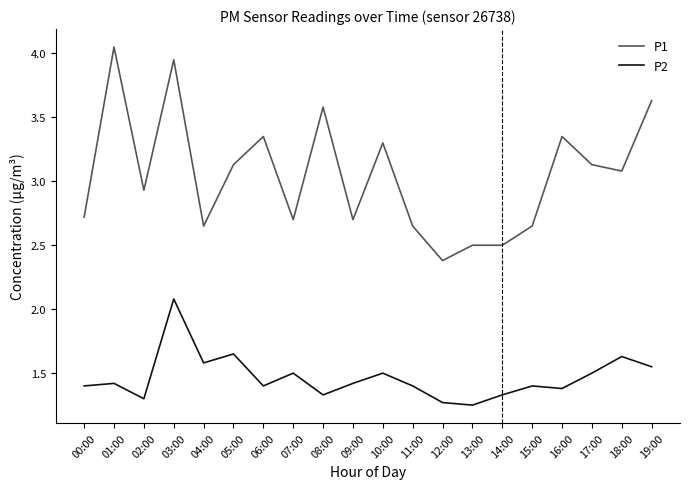

The P1 series shows 2.5 at 14:00. True or false?

True